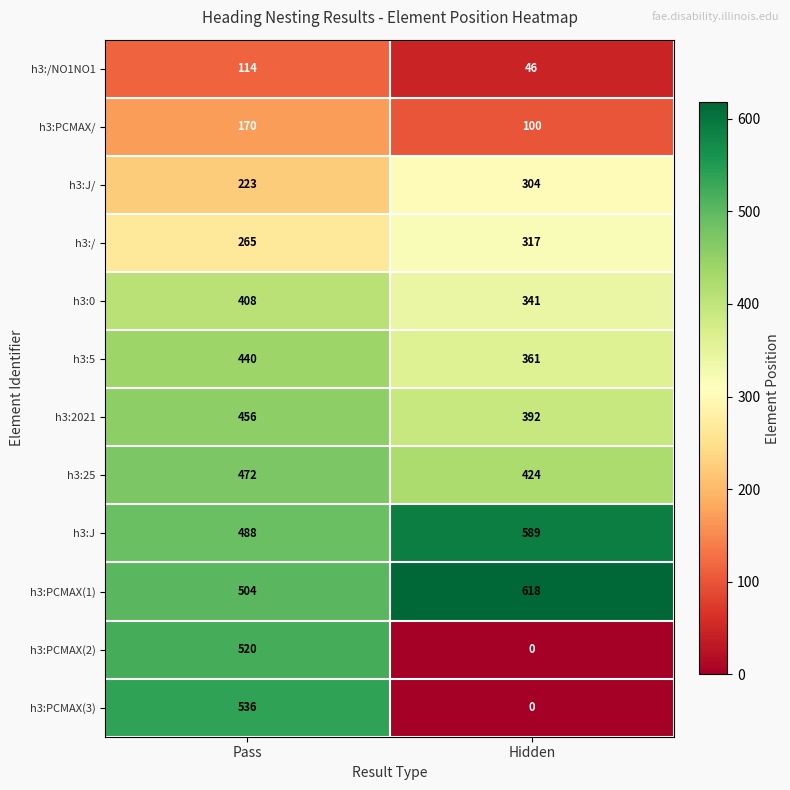

At which category is the sum across all series the highest?

Pass